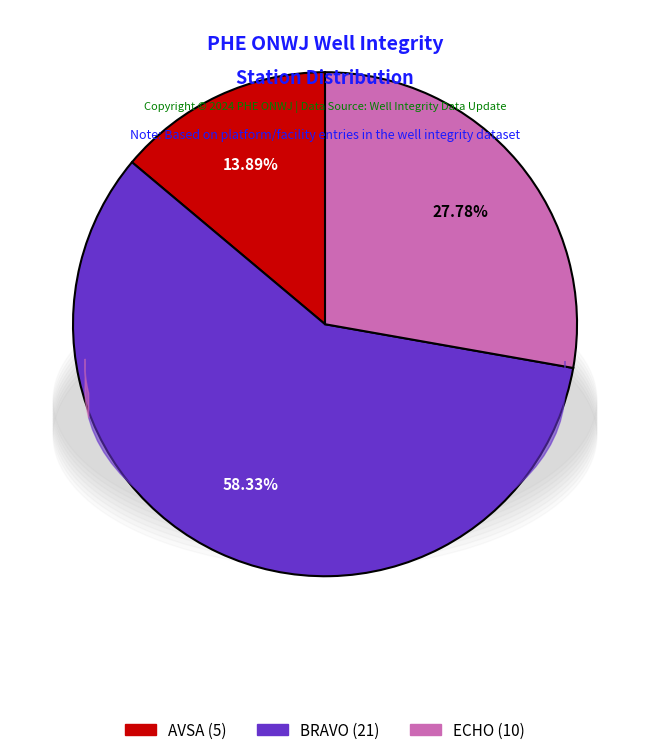

Is there any slice that represents more than half of the pie?

Yes